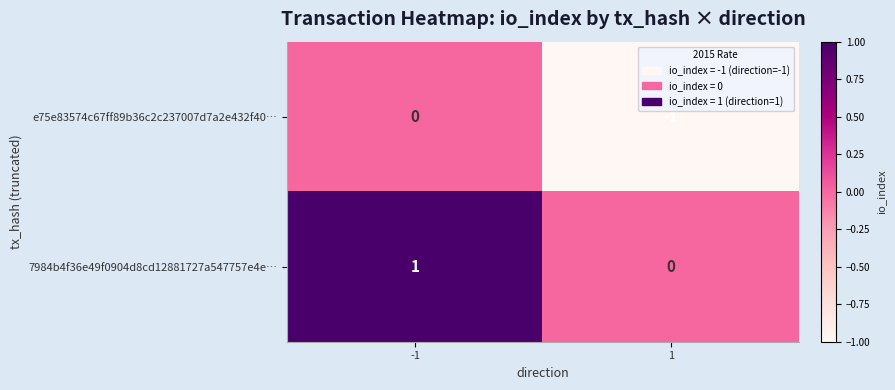

True or false: 7984b4f36e49f0904d8cd12881727a547757e4e… has a value of 2 at -1.

False